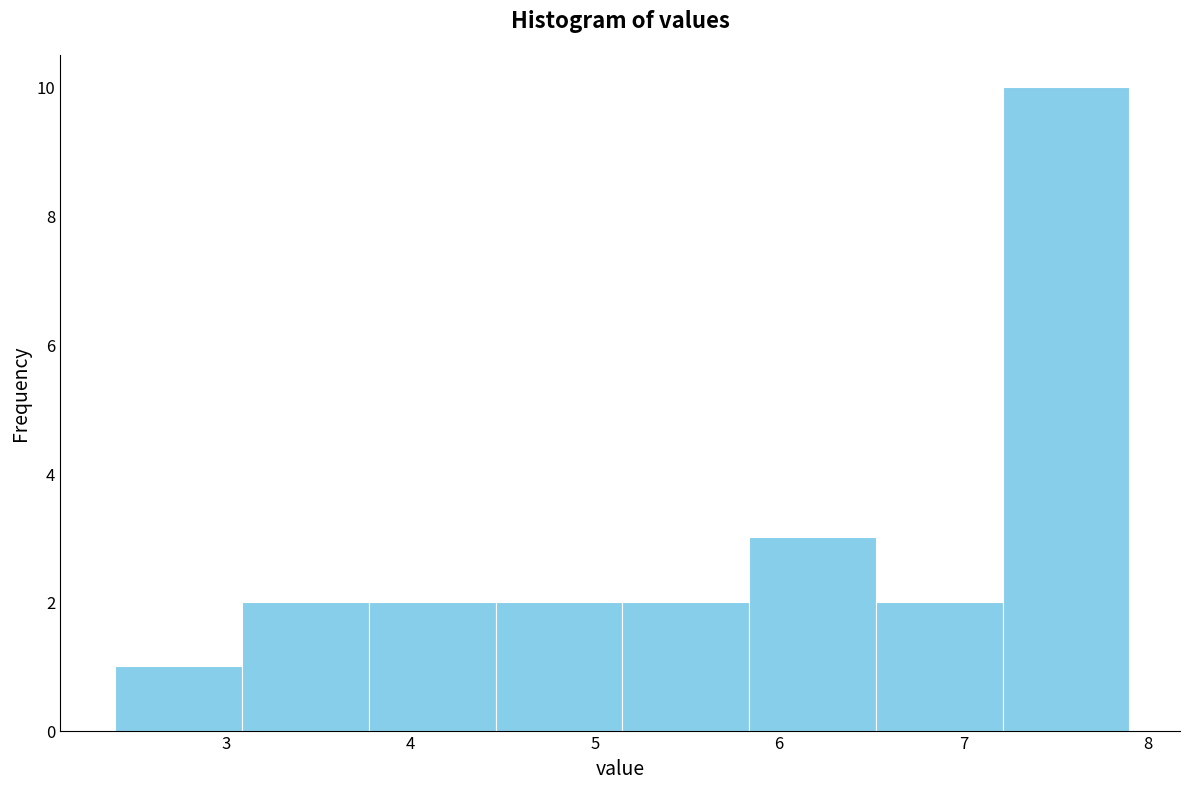

How tall is the bar that spans 2.4 to 3.1 on the x-axis? Neither the bar edges nor the heights are printed on the chart, so give them approximately, as read against the axes.

1